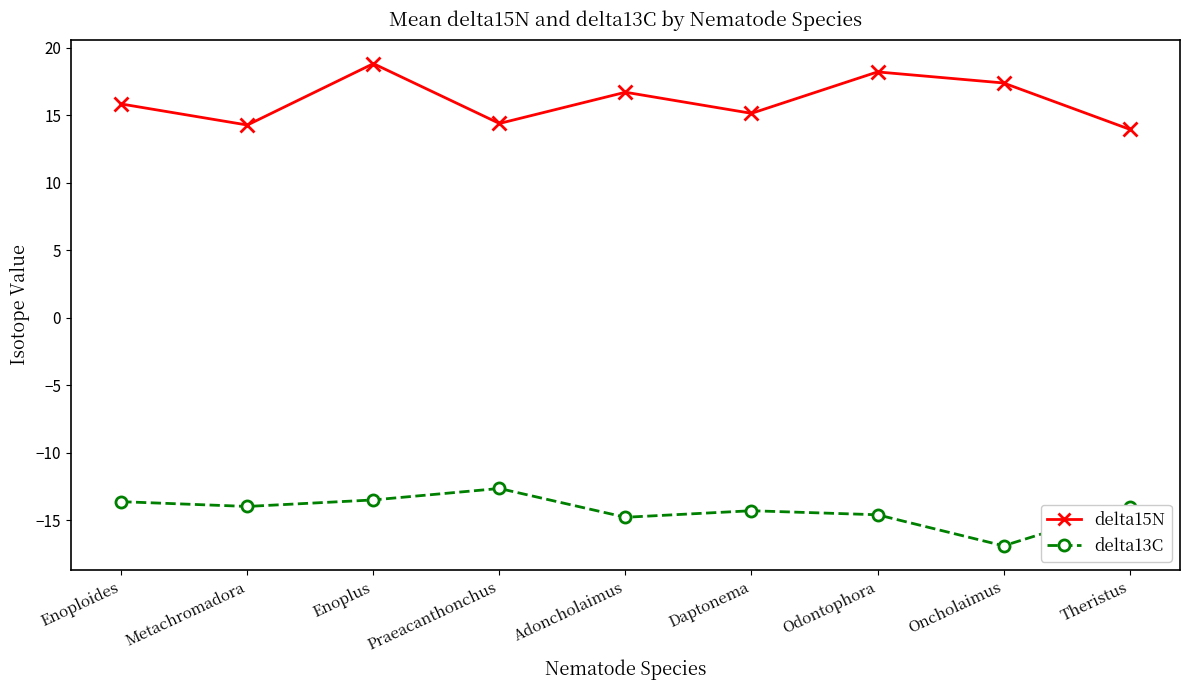

Is this an area chart (filled region under the line)?

No